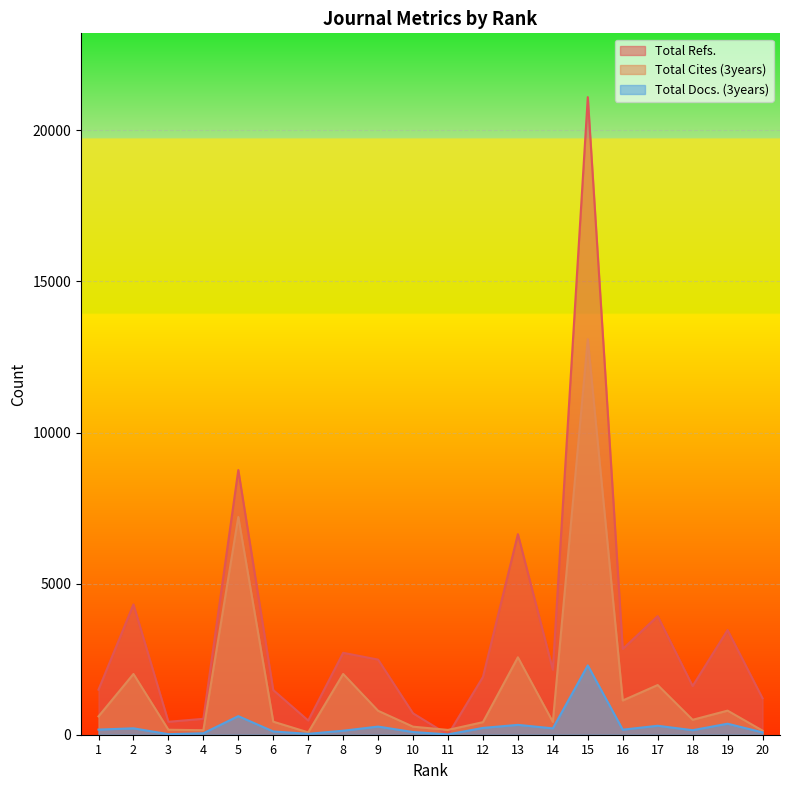

Is the value of Total Docs. (3years) at 13 greater than the value of Total Cites (3years) at 2?

No